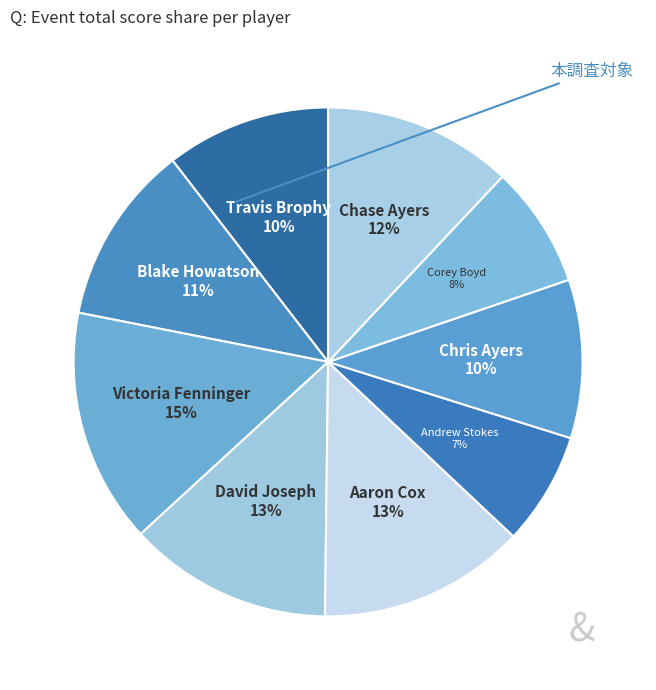

Which category has the smallest portion of the pie?

Andrew Stokes